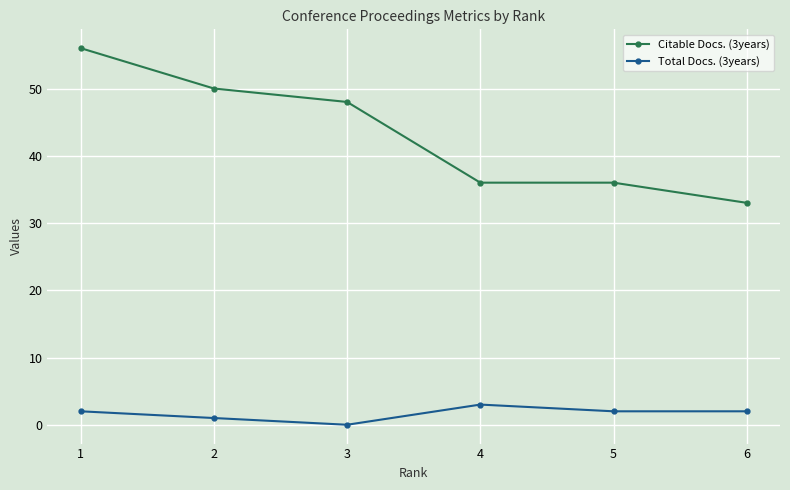

The value of Total Docs. (3years) at 3 is 2. True or false?

False